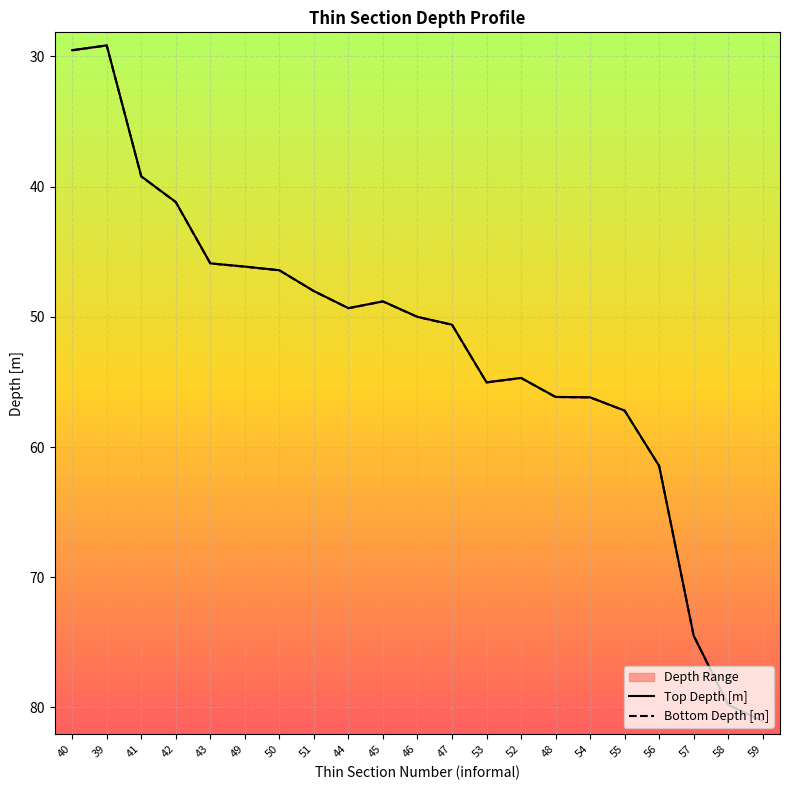

What position from the left is 48?

15